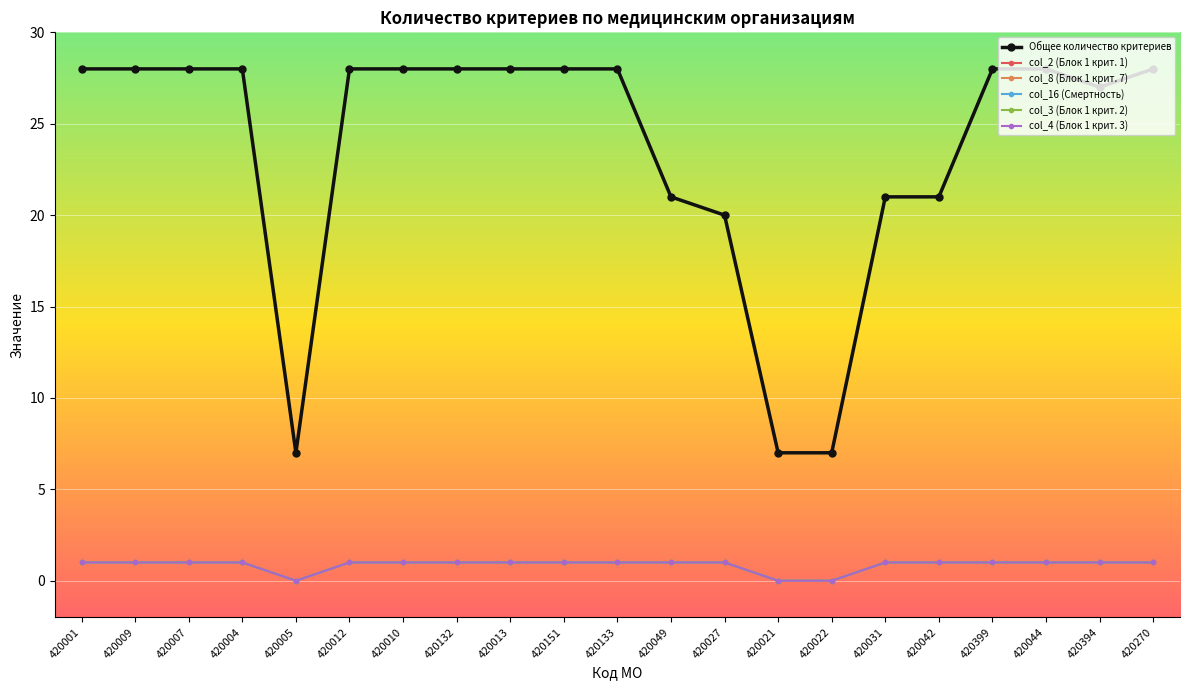

What is the value of the col_3 (Блок 1 крит. 2) point at the 6th from the left?

1